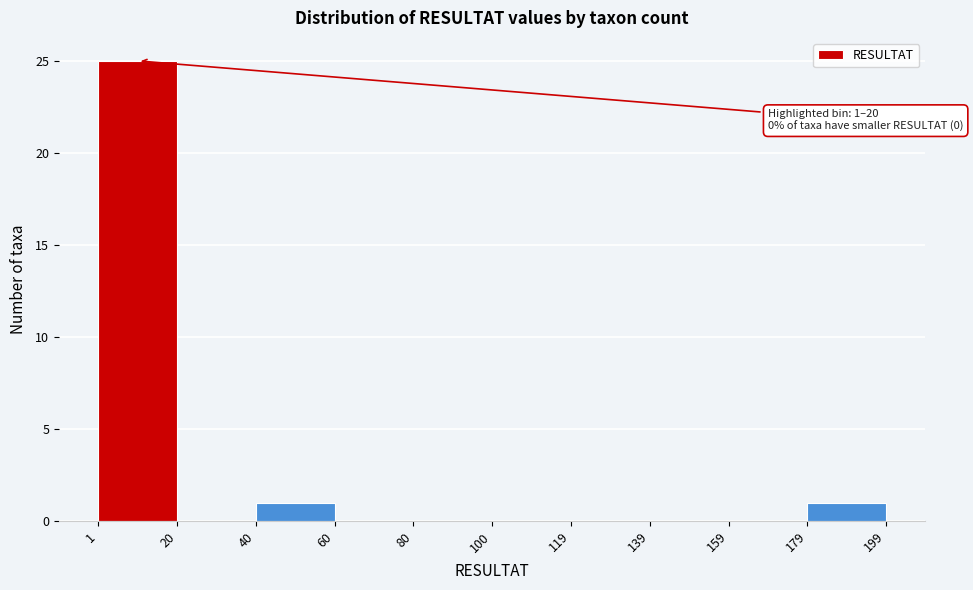

Which range on the x-axis has the tallest bar?

1 to 20